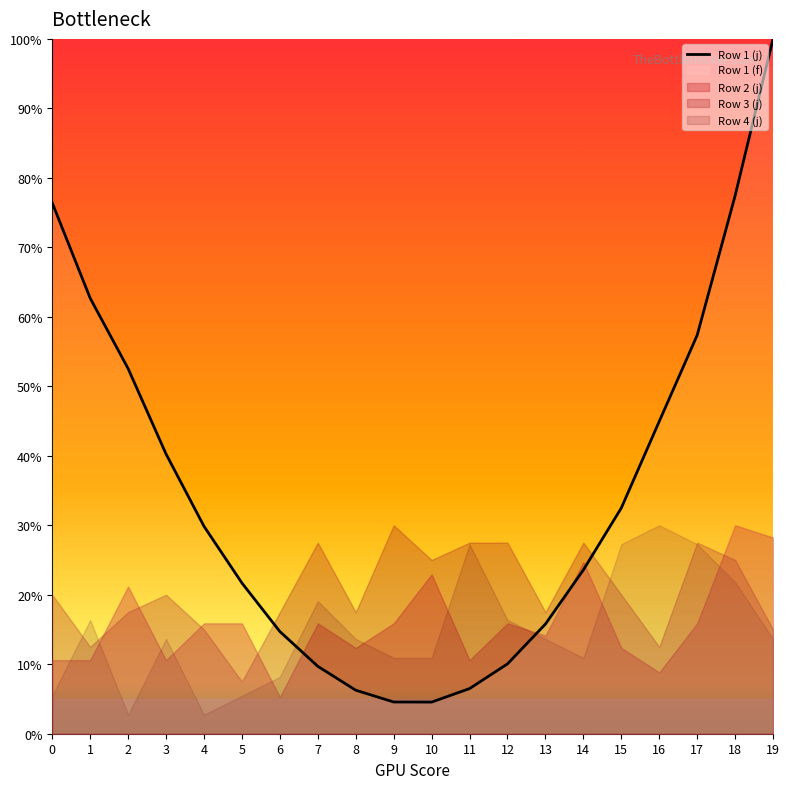

At which category does the data reach its first local valley?

10